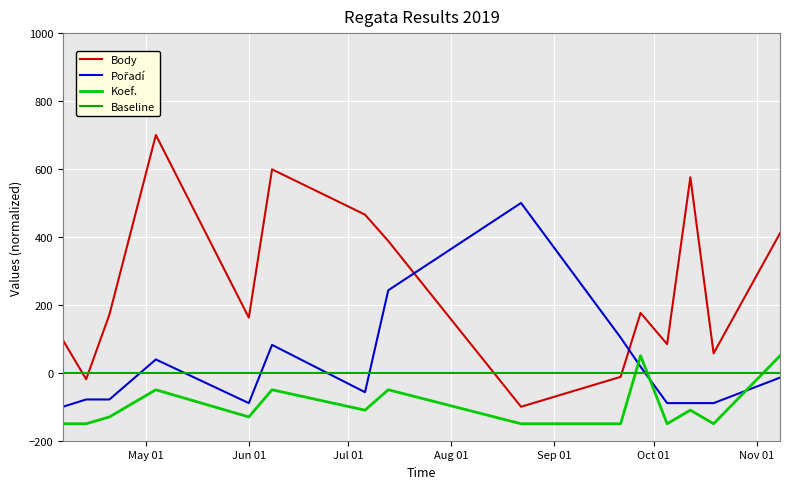

Which series ends up on top after the final intersection of Pořadí and Koef.?

Koef.